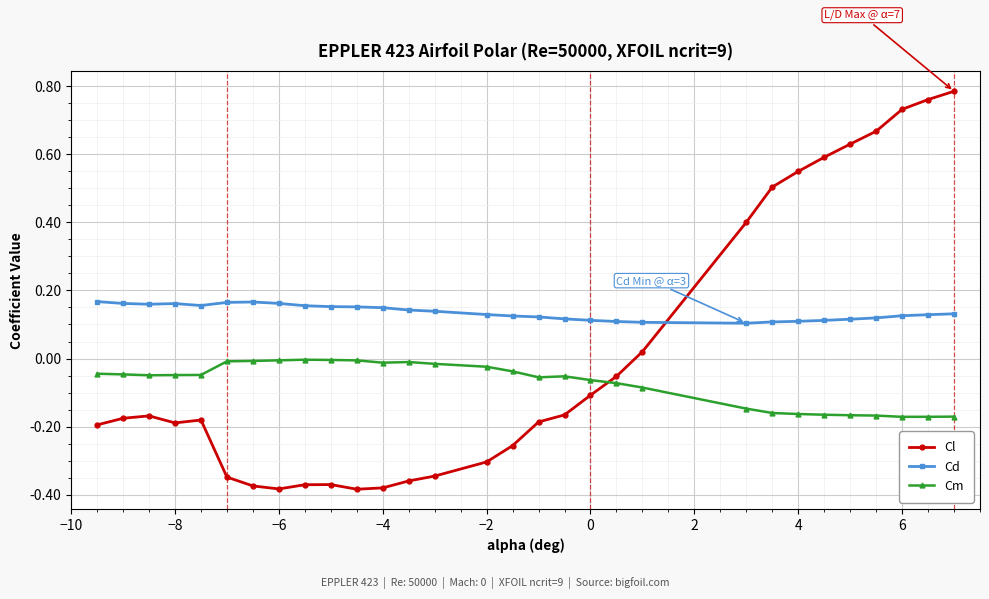

Which series has the largest total across all categories?

Cd